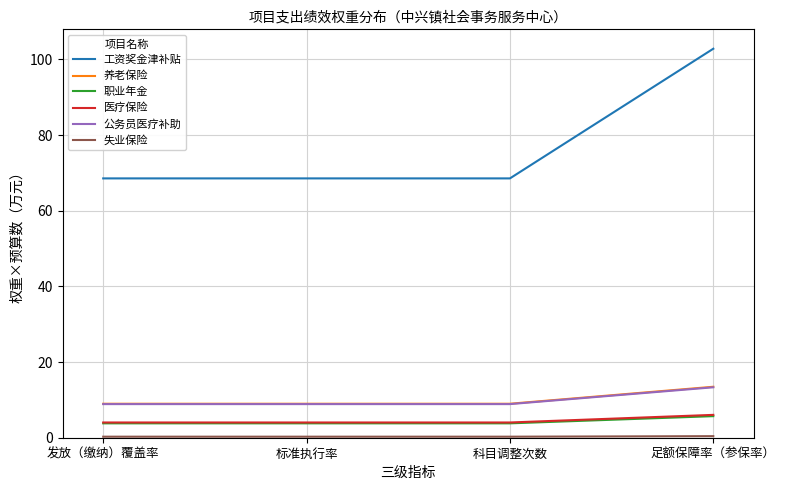

At which category is the sum across all series the highest?

足额保障率（参保率）